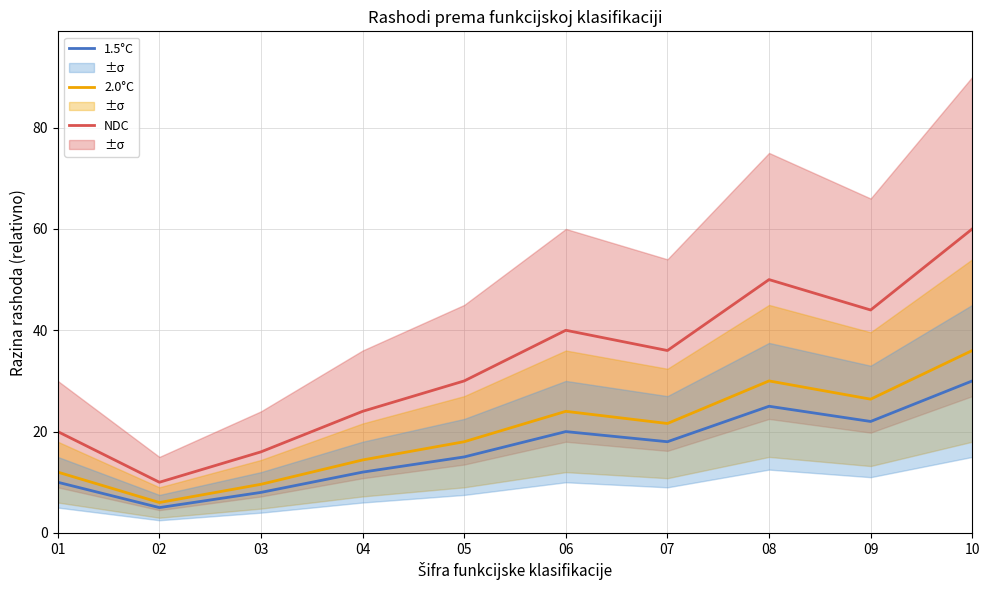

At which category is the sum across all series the highest?

10